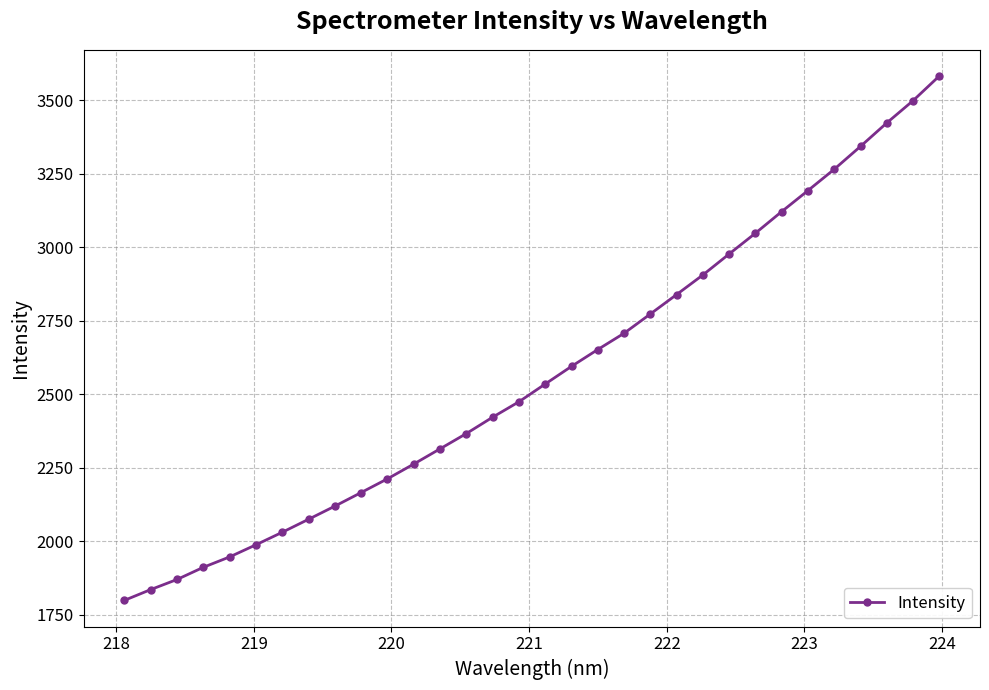

What is the average value?

2570.5